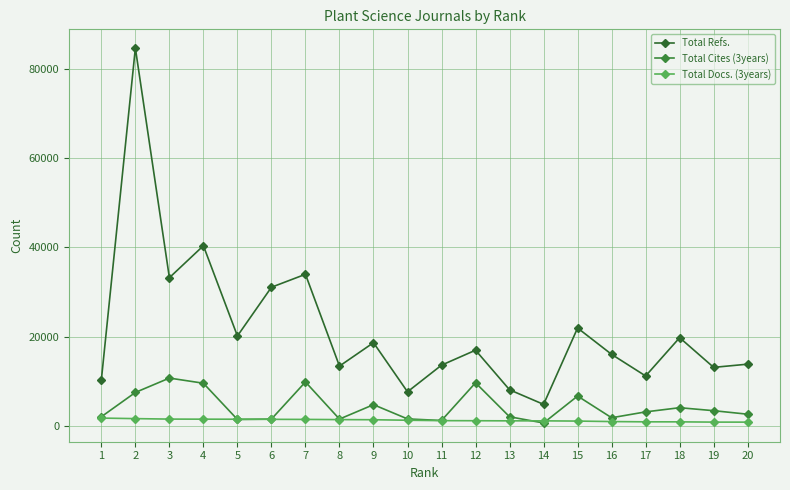

The value of Total Cites (3years) at 13 is 1990. True or false?

True